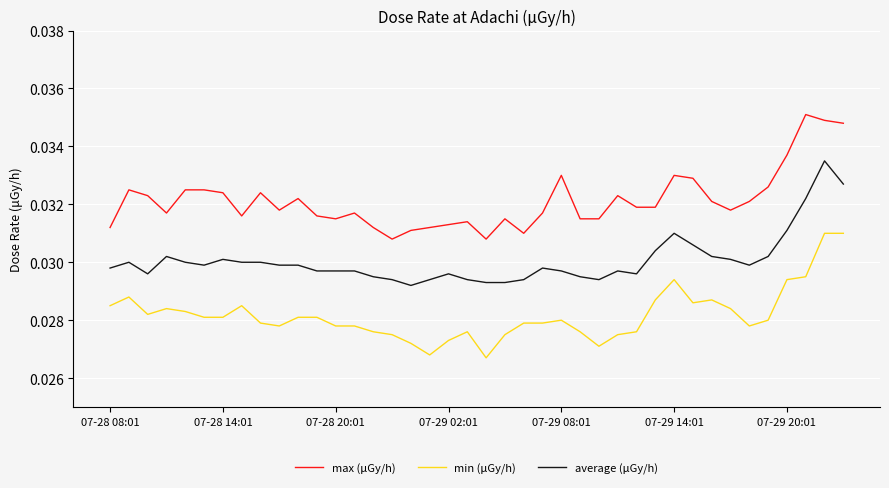

Rank the series by their maximum value, from highest to lowest.

max (μGy/h), average (μGy/h), min (μGy/h)